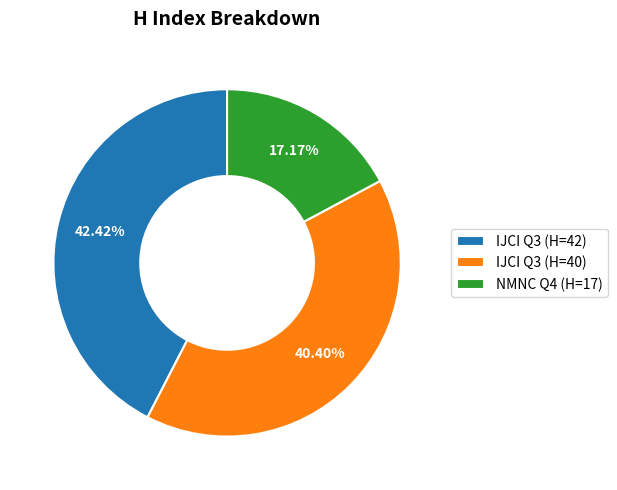

How many slices are in this pie chart?

3